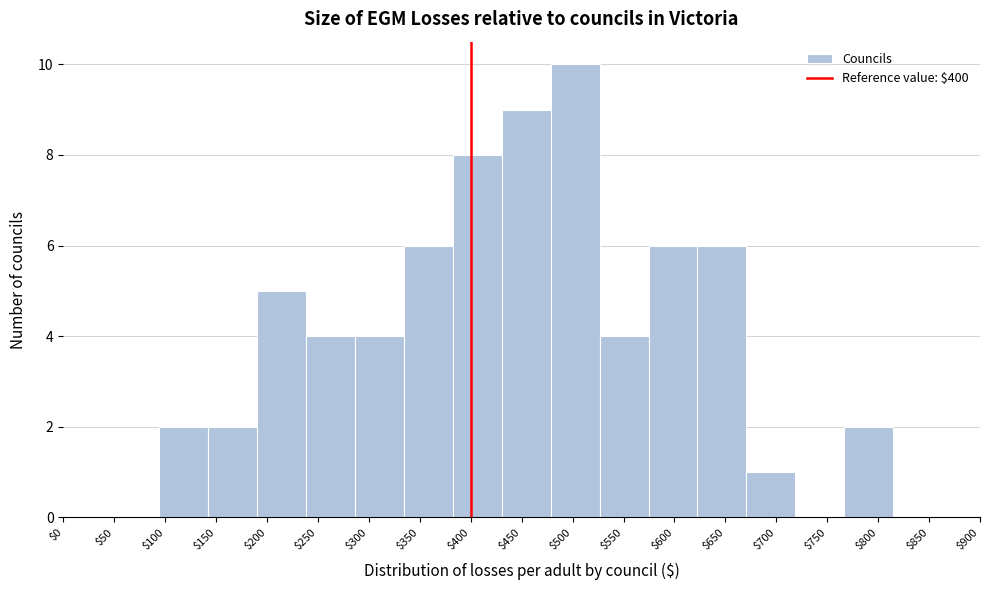

Over which range of the x-axis is the bar tallest?

480 to 525